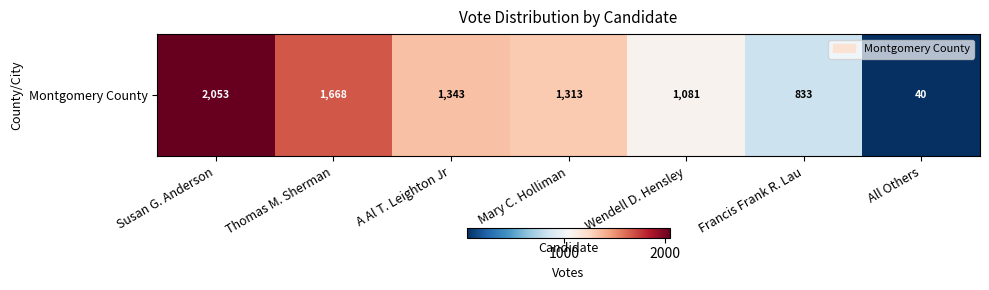

What is the smallest value displayed?

40